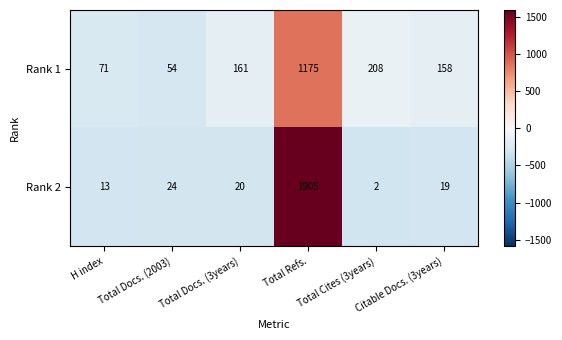

What is the sum of the Rank 2 values at Total Docs. (3years) and H index?

33